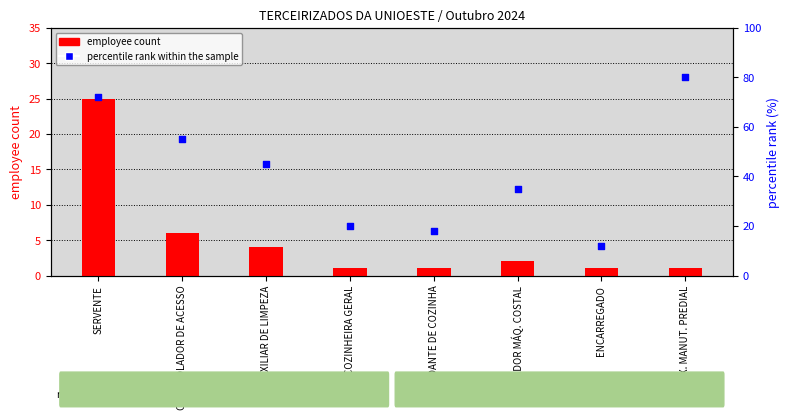

Is the value of percentile rank within the sample at COZINHEIRA GERAL greater than the value of employee count at SERVENTE?

No